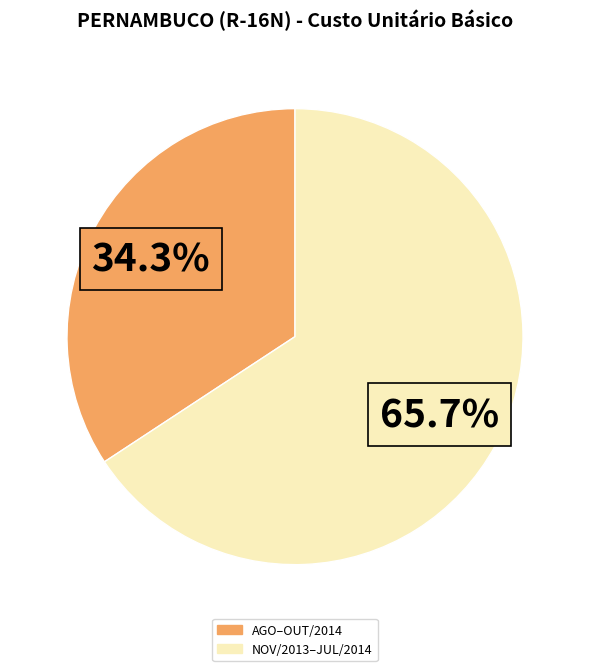

Is there any slice that represents more than half of the pie?

Yes